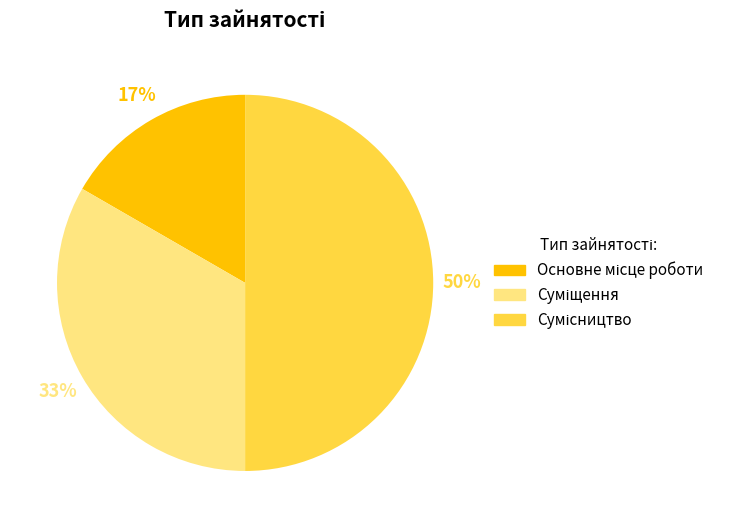

To the nearest percent, what is the average slice percentage?

33%